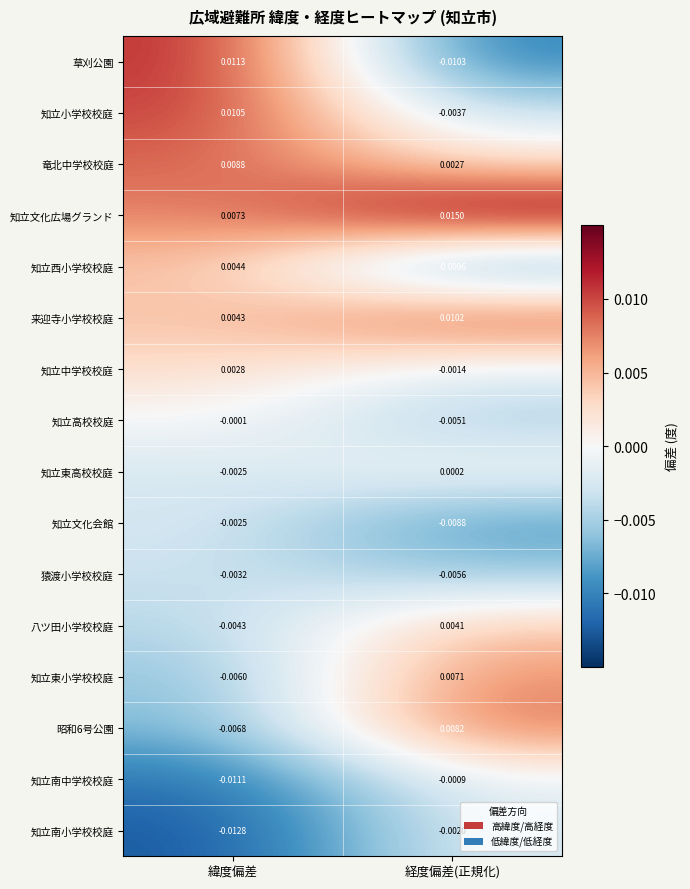

List the labels in order of 来迎寺小学校校庭 value, largest first.

経度偏差(正規化), 緯度偏差